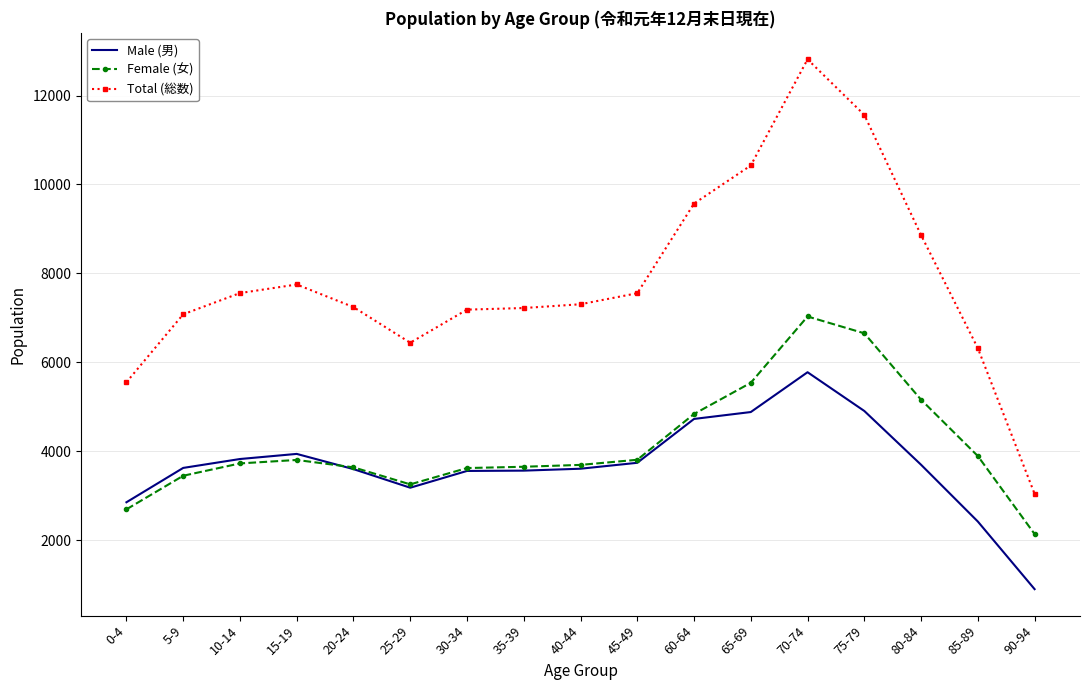

Is it true that Total (総数) equals 7559 at 10-14?

True